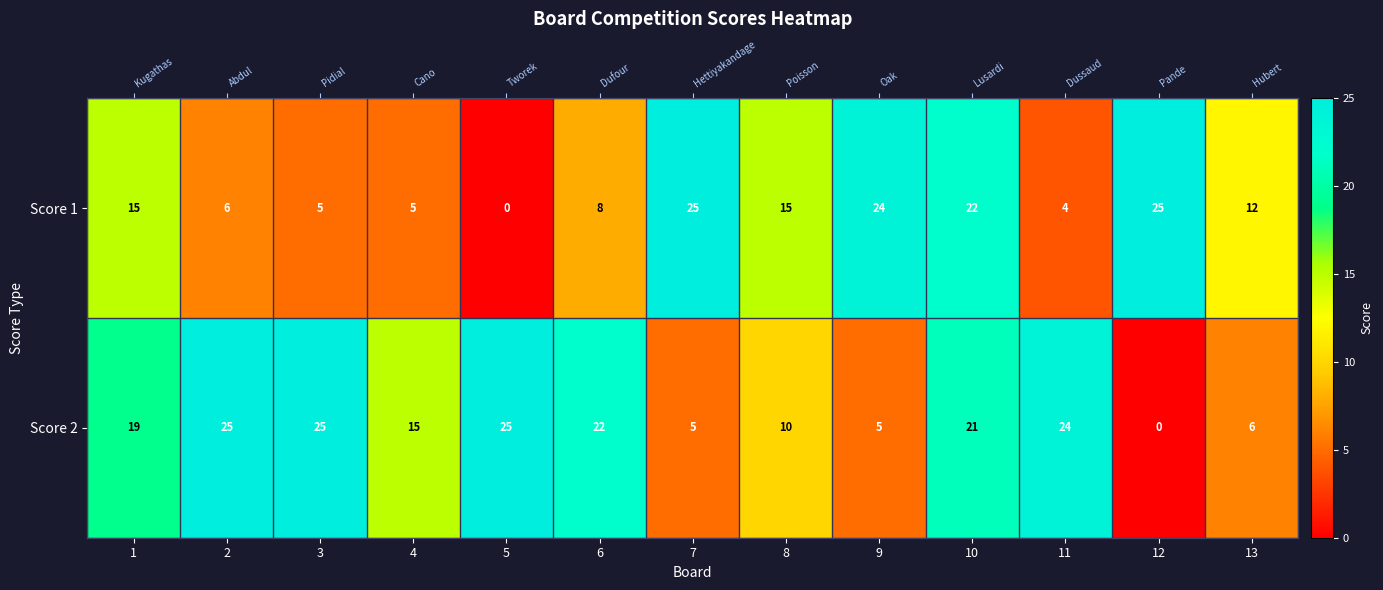

How many values in the Score 1 series exceed 12?

6